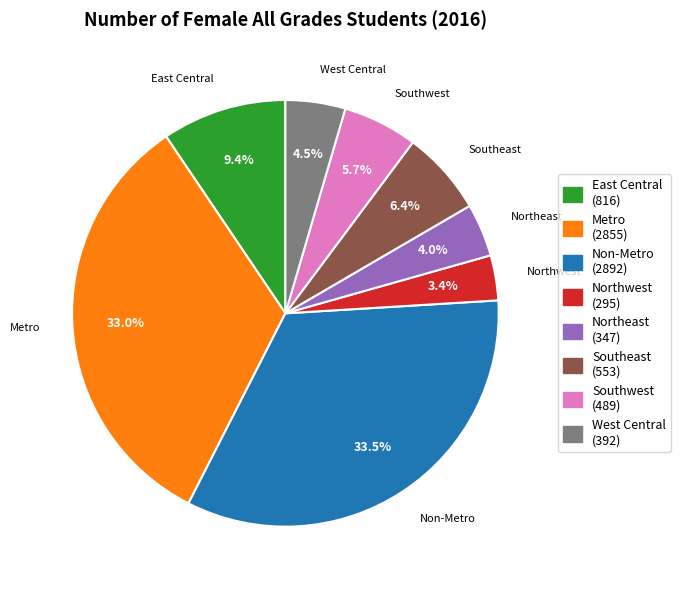

Which slice is the smallest?

Northwest